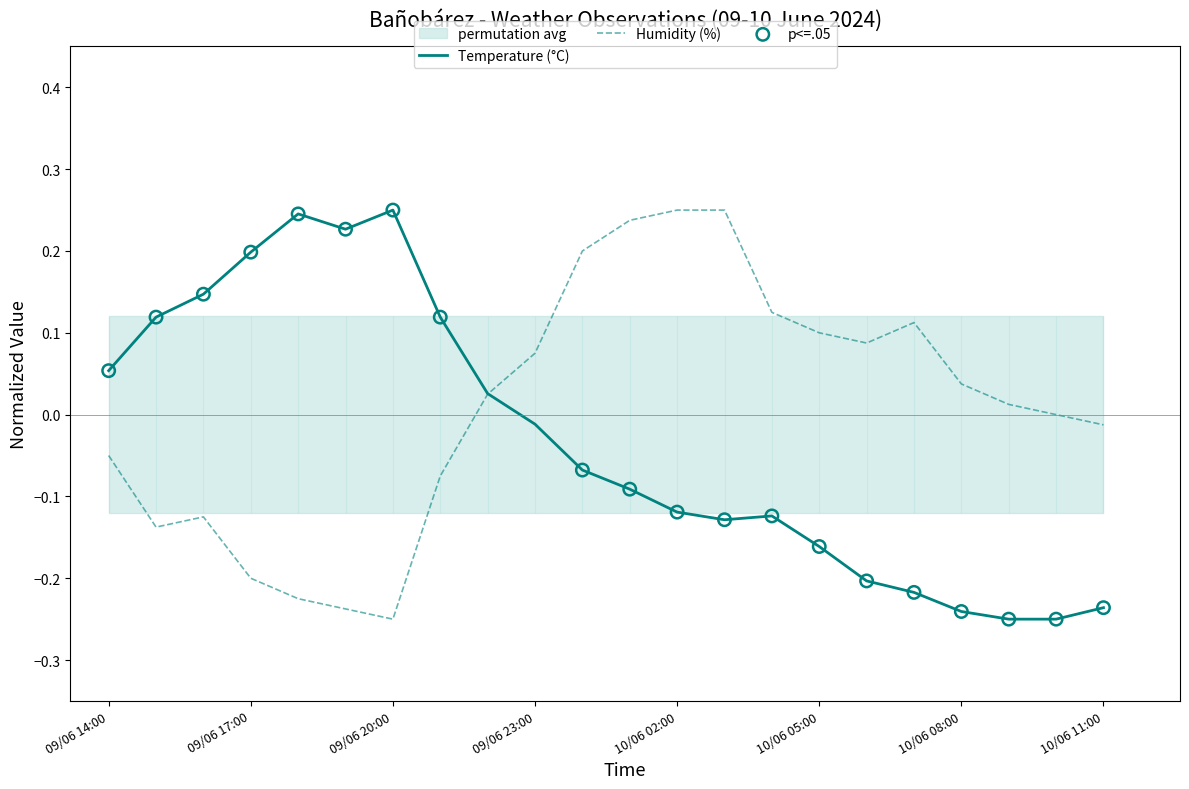

Which series has the largest total across all categories?

Humidity (%)